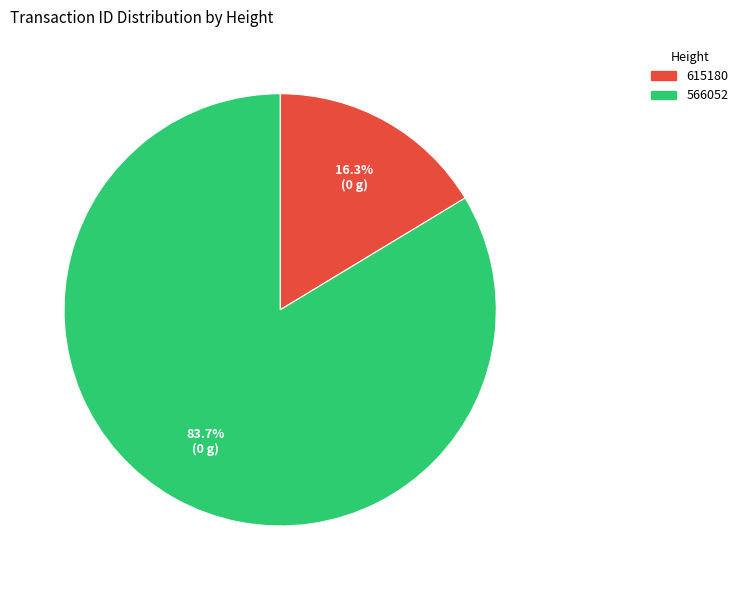

Between 566052 and 615180, which is larger?

566052